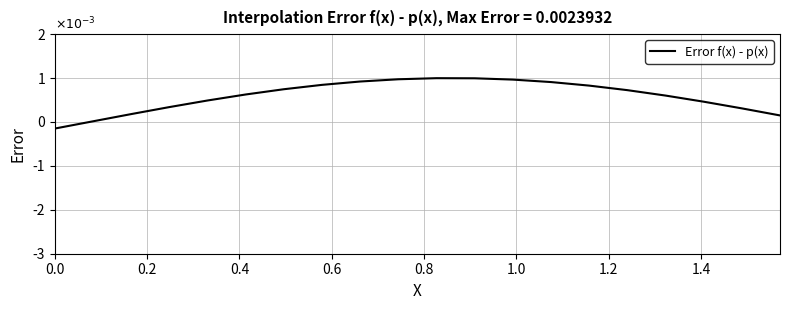

Is this an area chart (filled region under the line)?

No